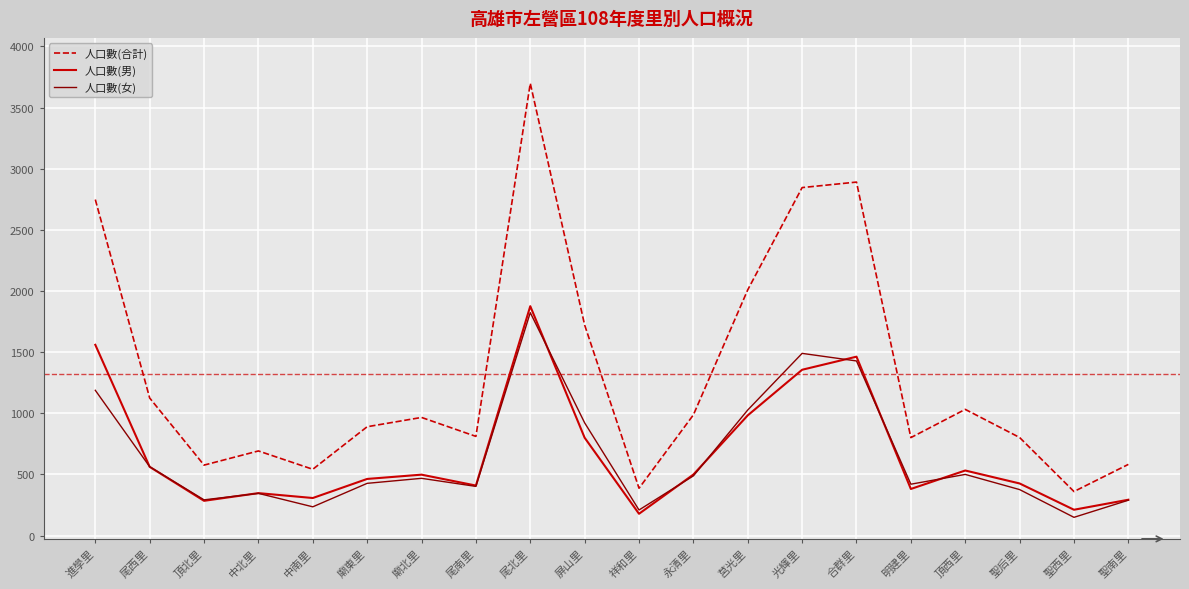

What is the minimum value for 人口數(男)?

178